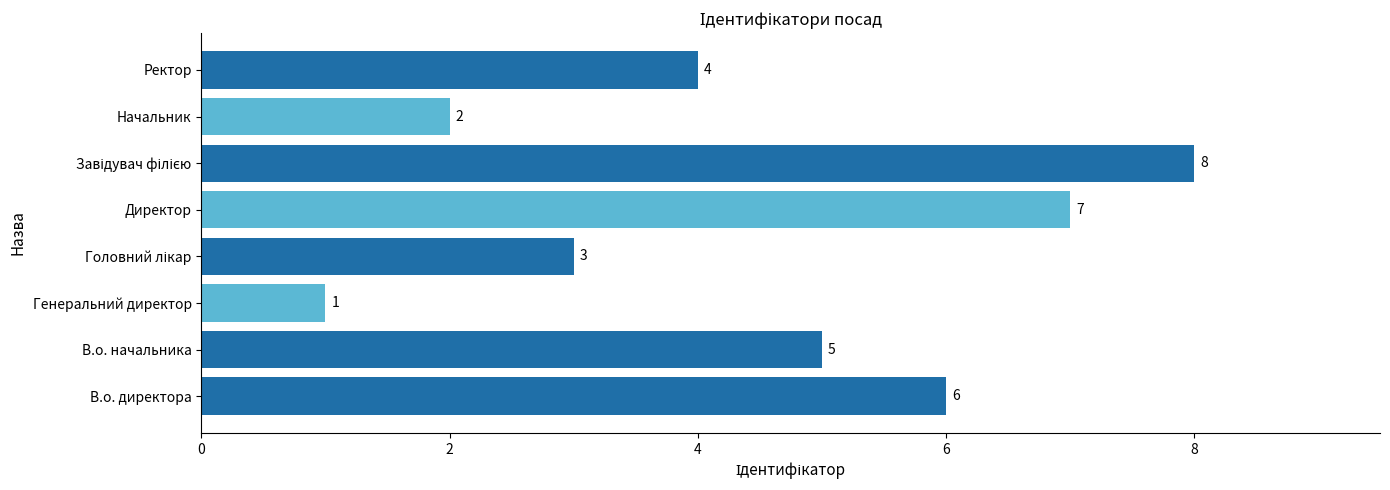

Reading bottom to top, list all the values displayed in this chart.

6	5	1	3	7	8	2	4